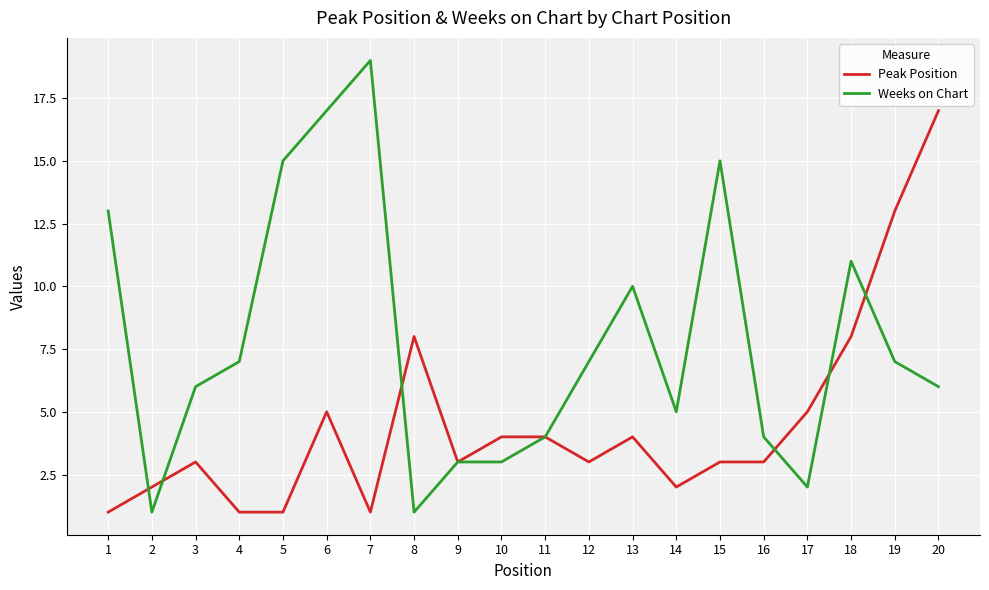

What are all the series names shown in the legend?

Peak Position, Weeks on Chart